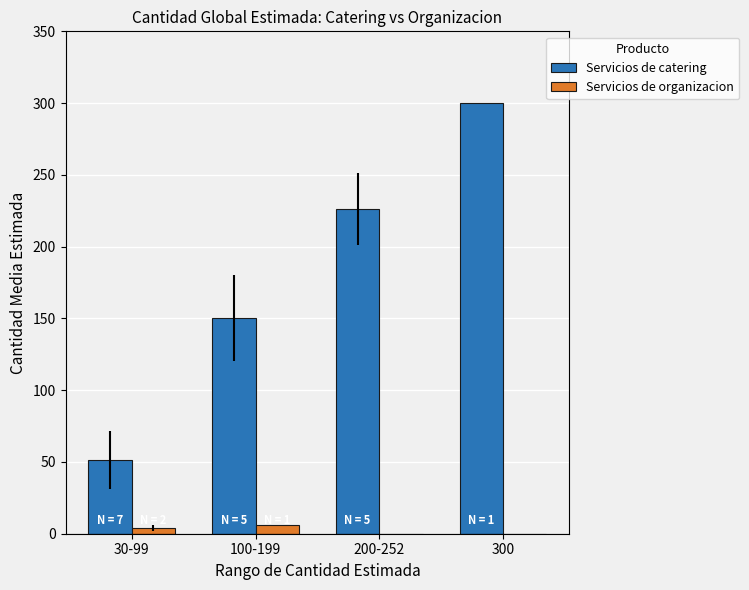

Is it true that Servicios de catering equals 180.9 at 300?

False